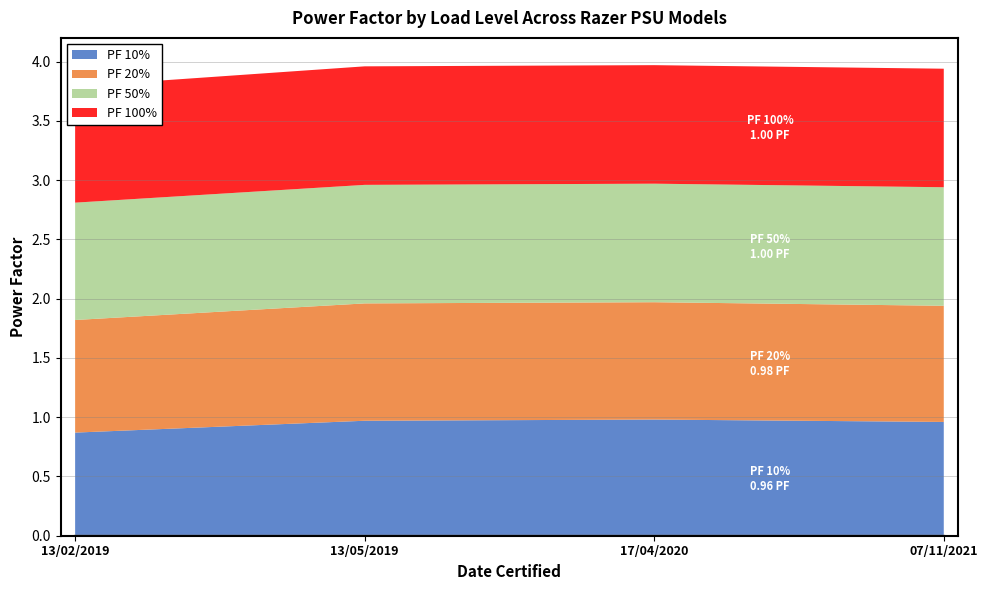

What are all the series names shown in the legend?

PF 10%, PF 20%, PF 50%, PF 100%